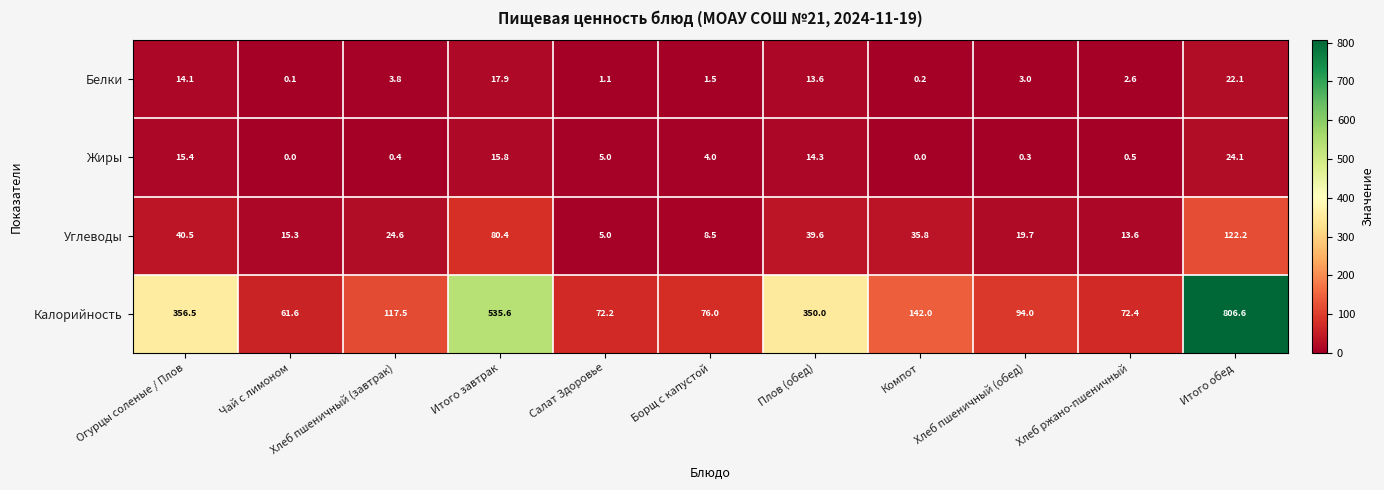

How many data points in Калорийность are less than 117?

5